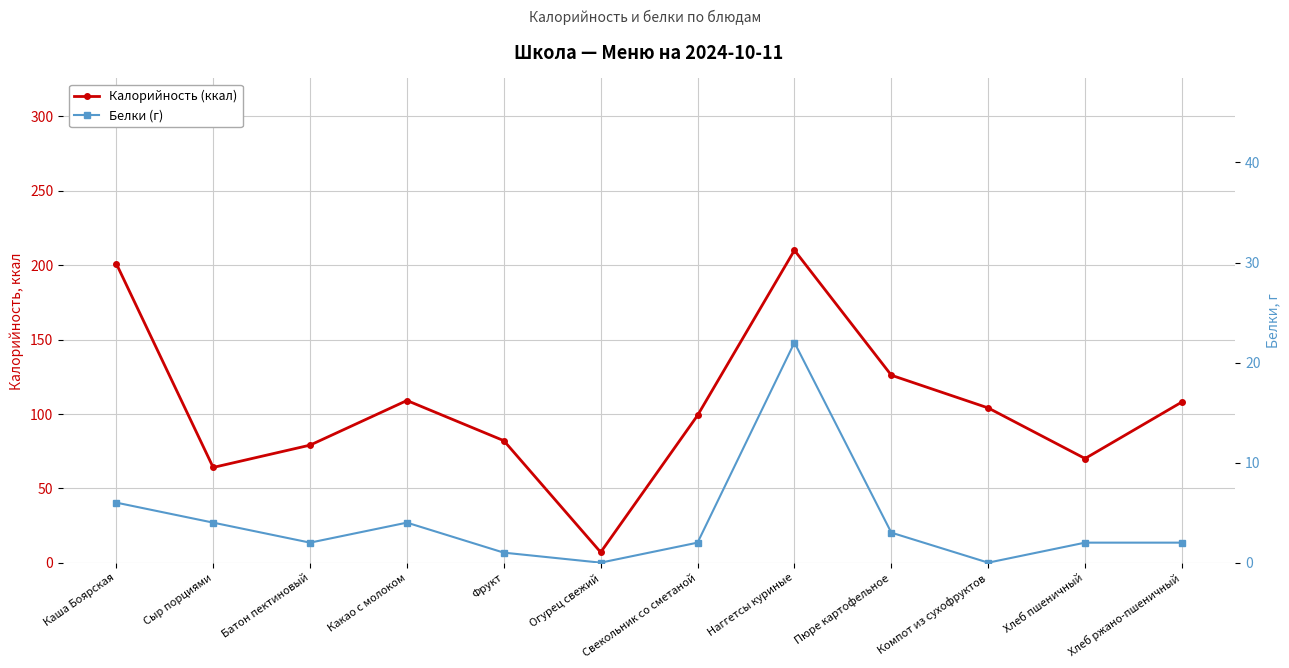

What position from the left is Фрукт?

5